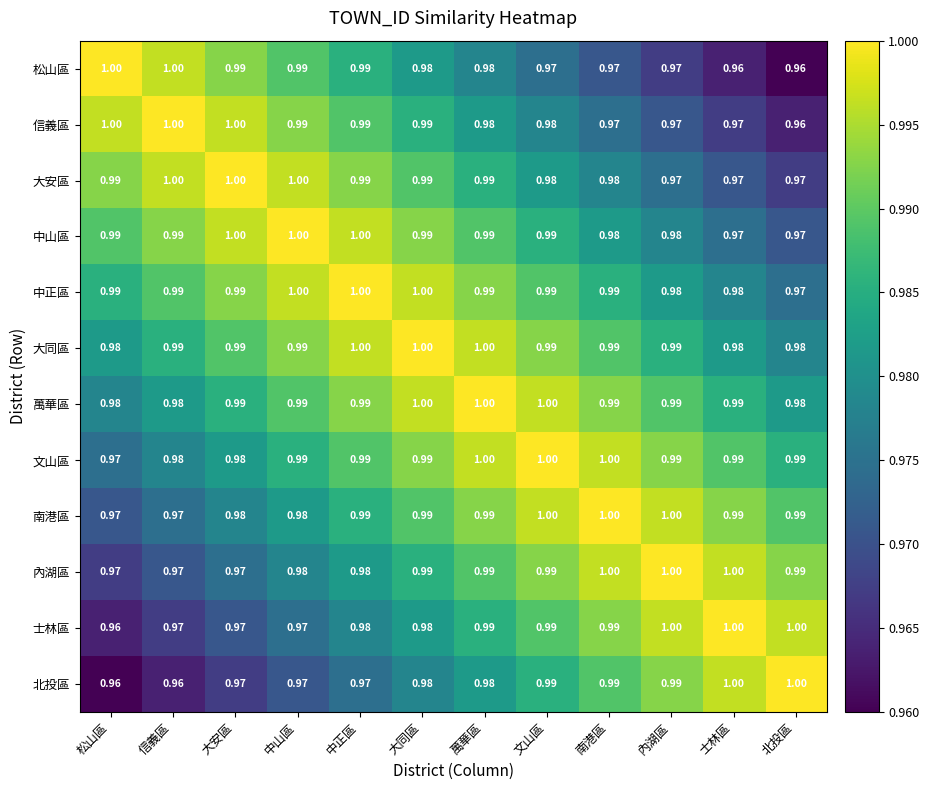

Is the value of 萬華區 at 大同區 greater than the value of 大安區 at 萬華區?

Yes